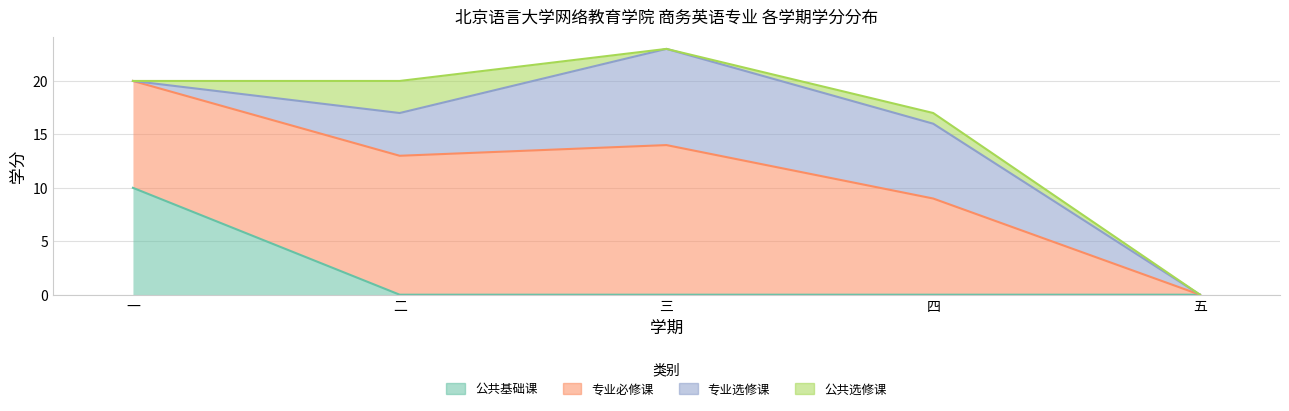

Where is the first local maximum for 公共选修课?

二